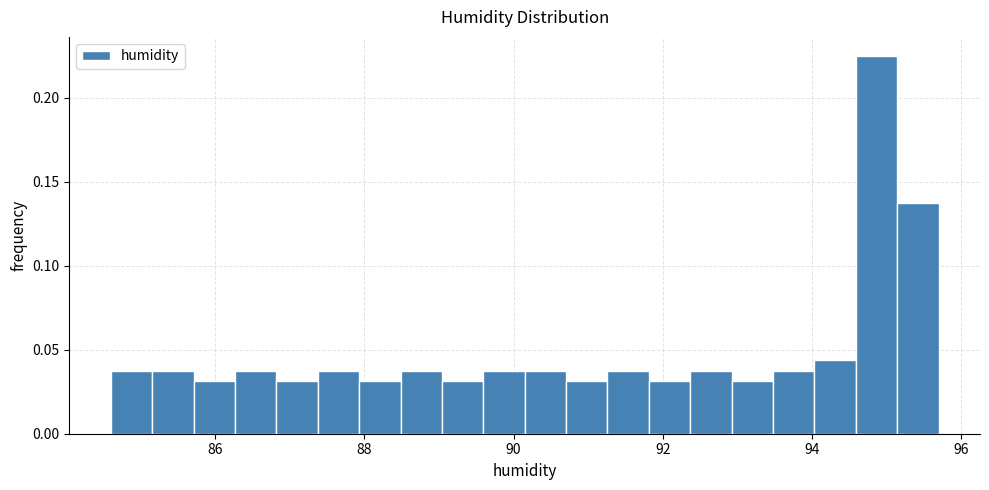

Read against the x-axis, roughly where is the centre of the tallest bar?

94.8